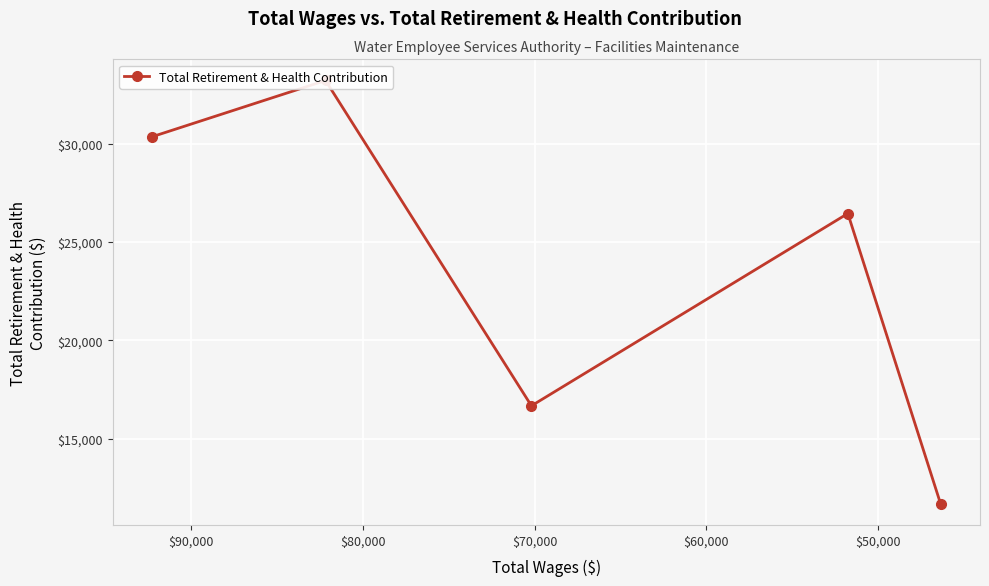

What is the average value?

23675